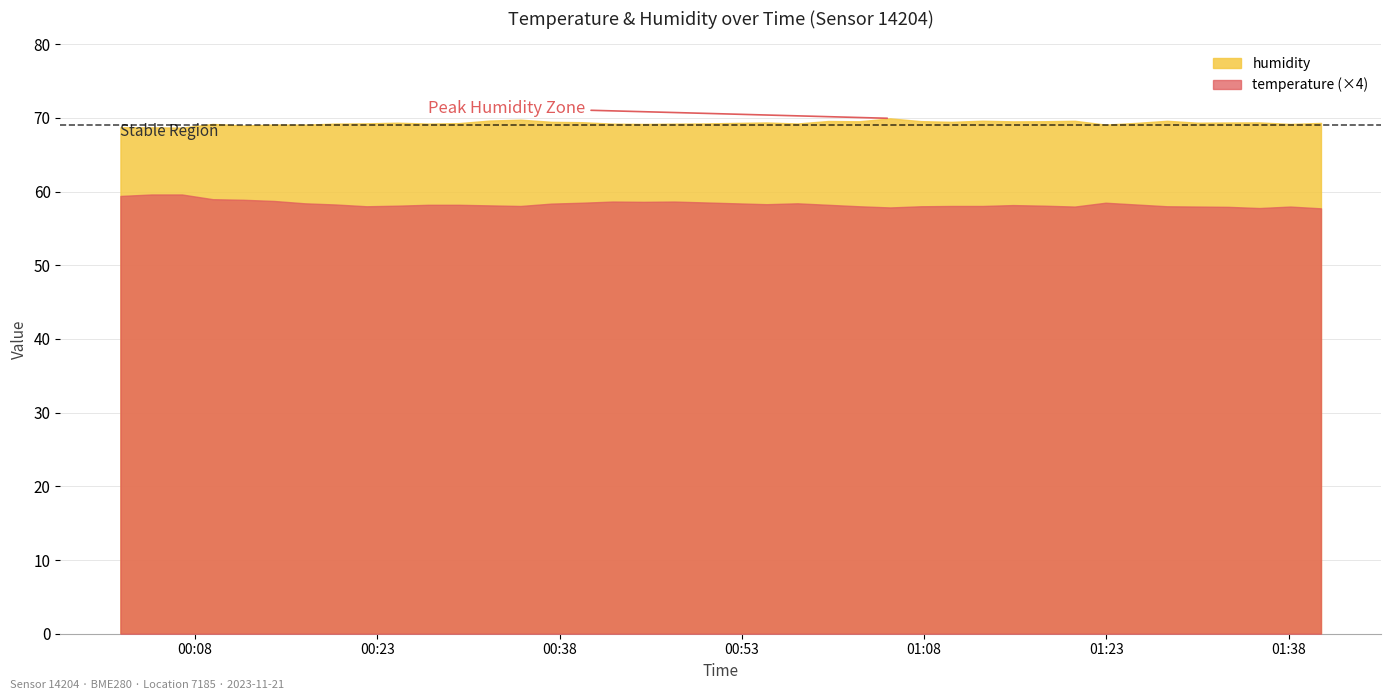

What is the highest value of the humidity series?

69.9